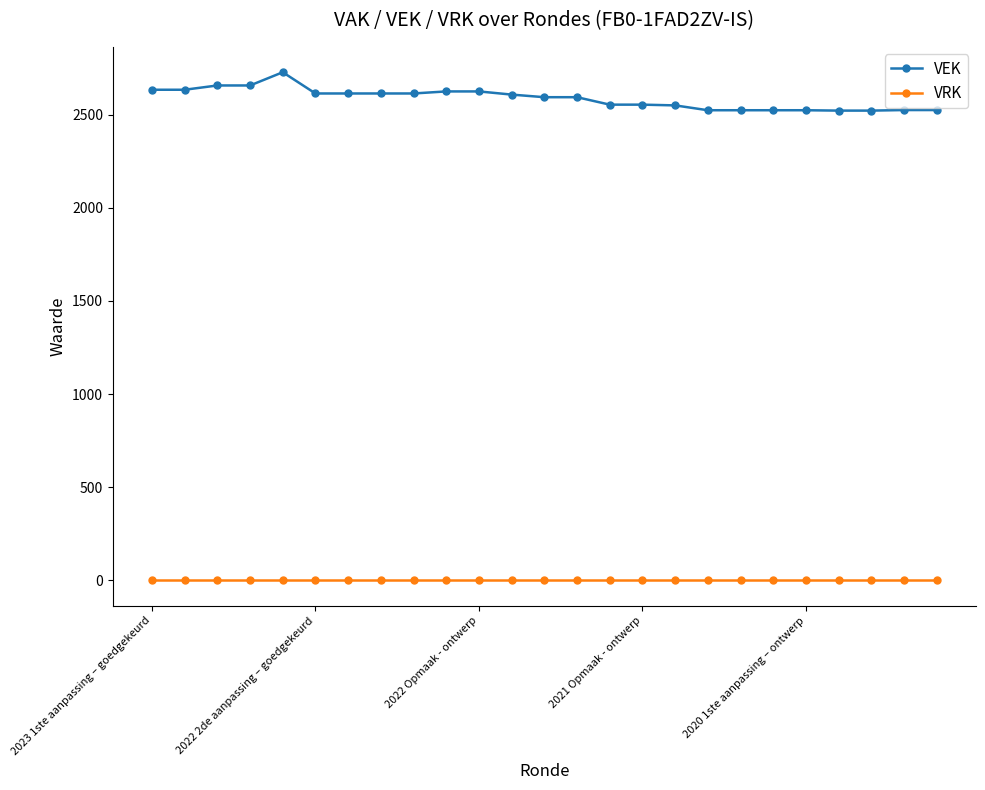

What is the maximum value for VEK?

2728